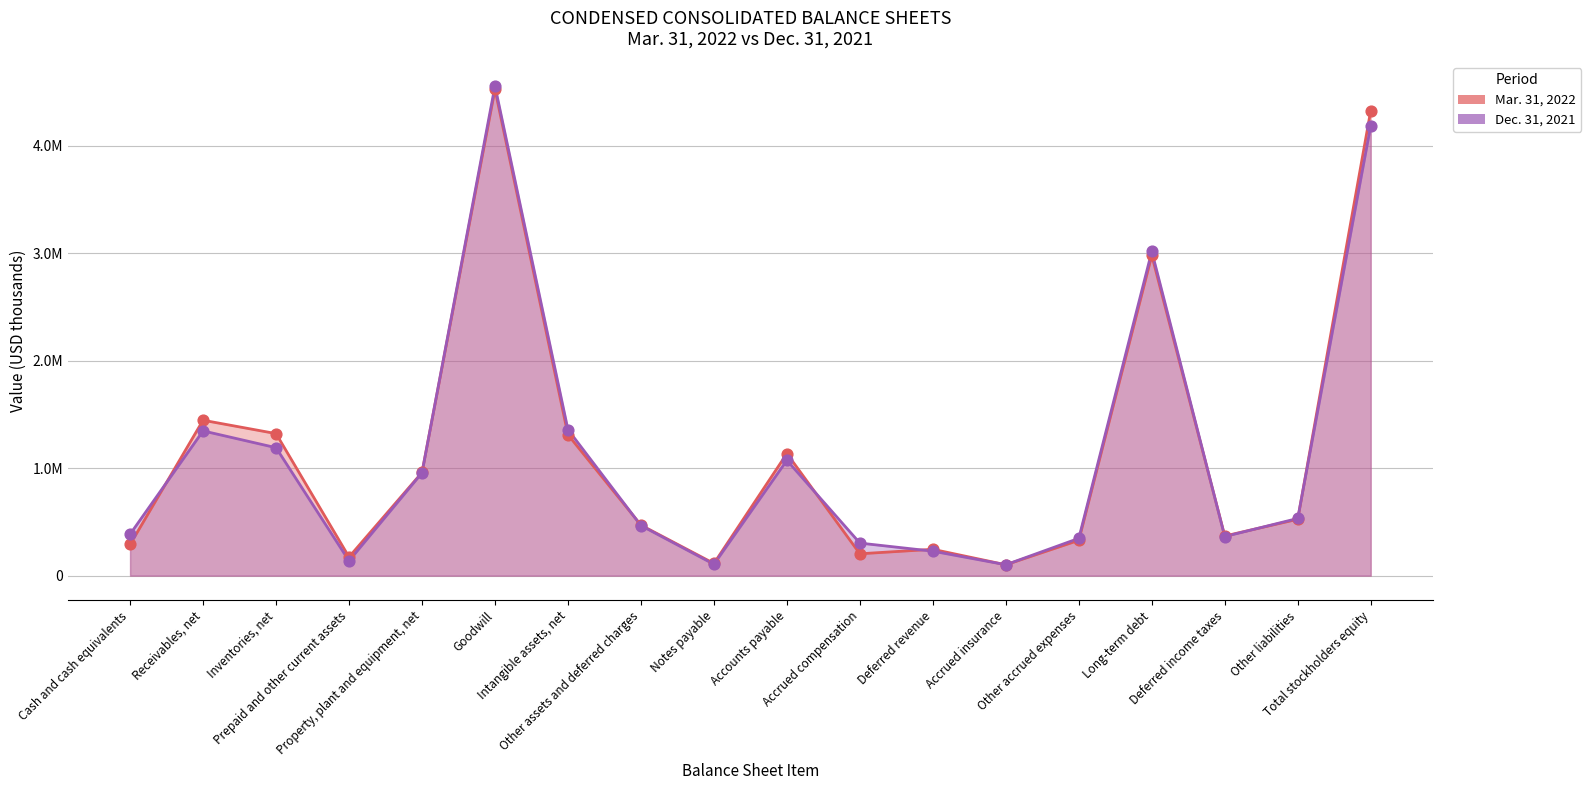

Which series reaches the minimum Y coordinate?

Mar. 31, 2022